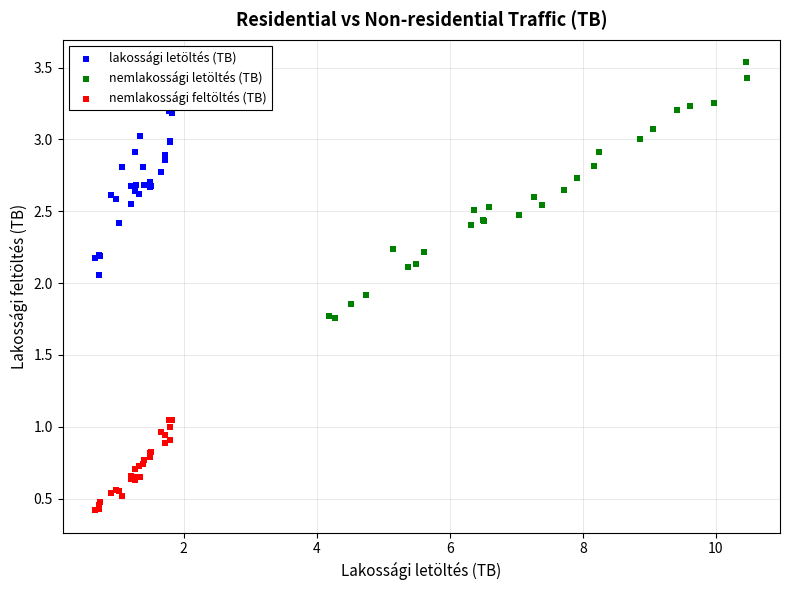

Which series contains the highest Y value?

nemlakossági letöltés (TB)